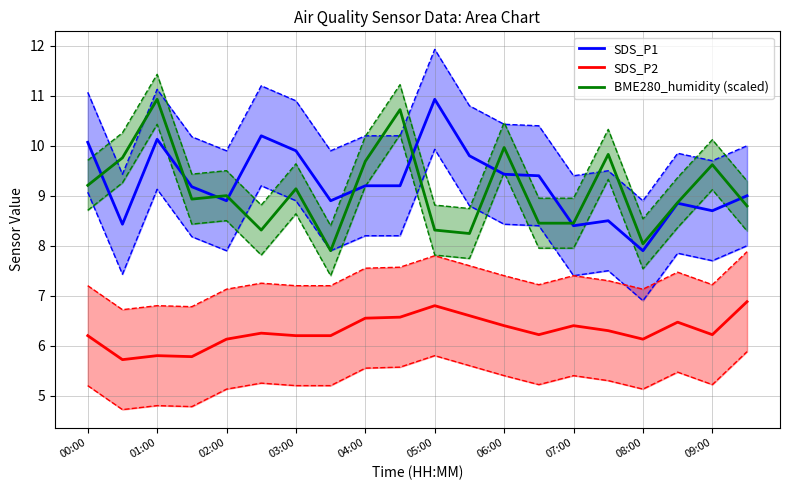

How many SDS_P2 values are between 6 and 7?

17